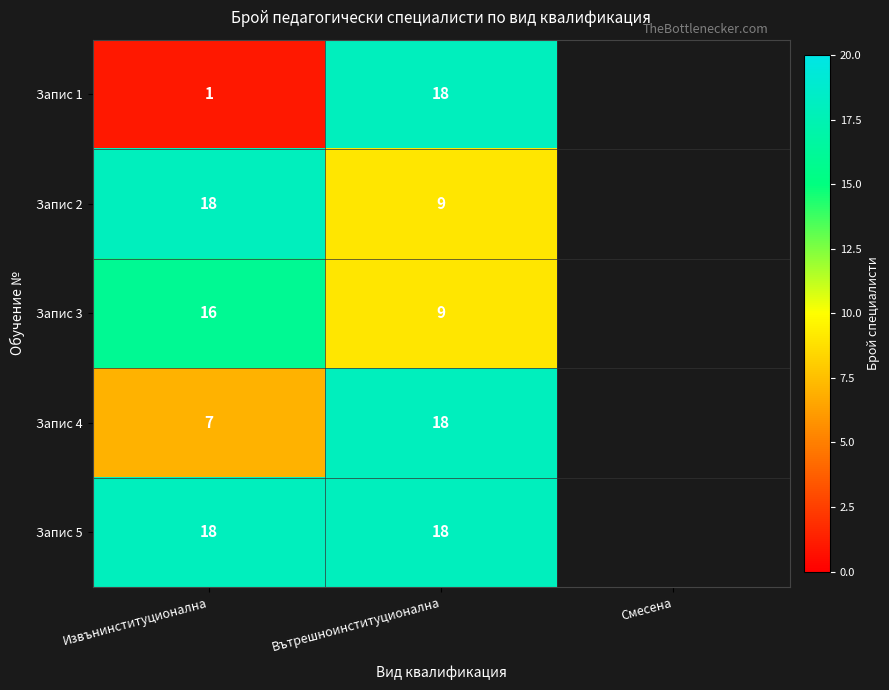

What is the sum of the Запис 1 values at Вътрешноинституционална and Извънинституционална?

19